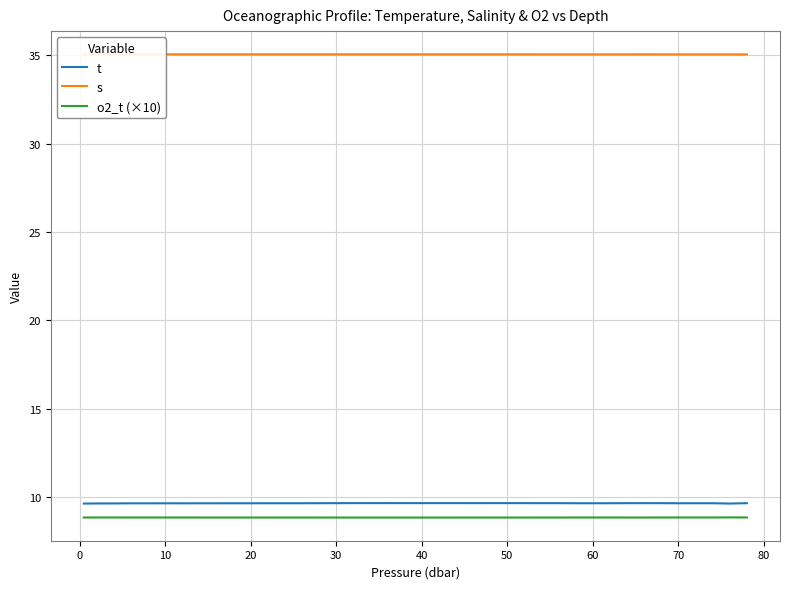

True or false: t and o2_t (×10) cross at least once.

False